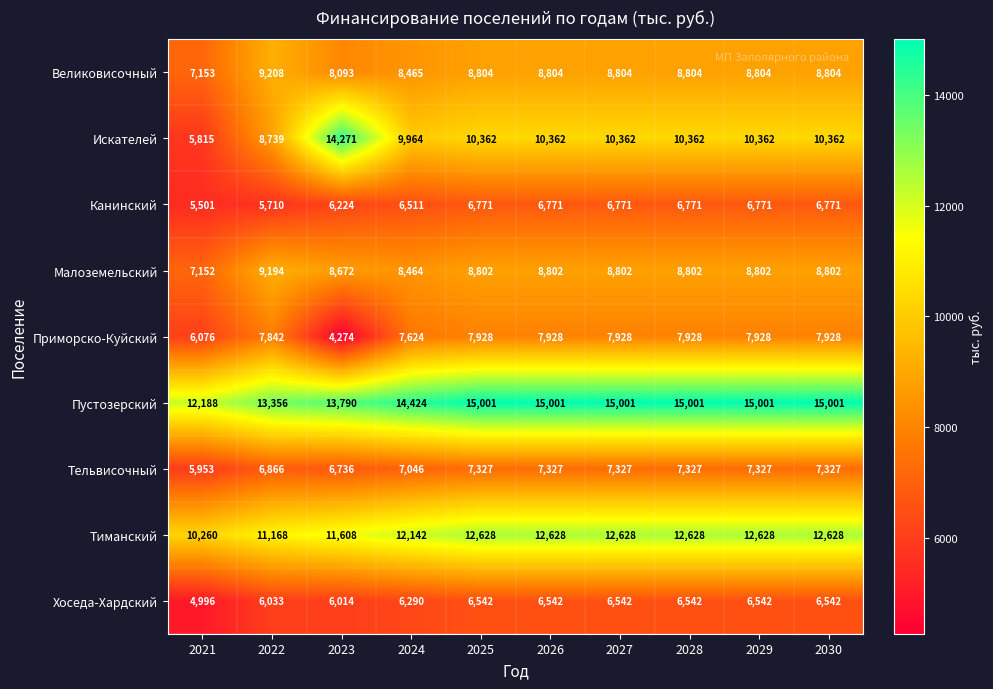

What is the difference between the highest and lowest values at 2025?

8459